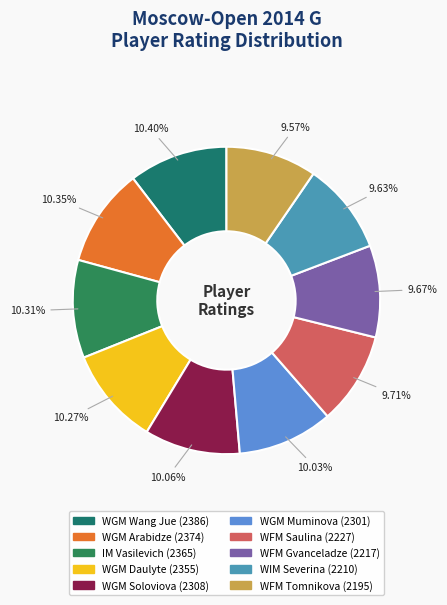

Is there a majority slice in this chart?

No